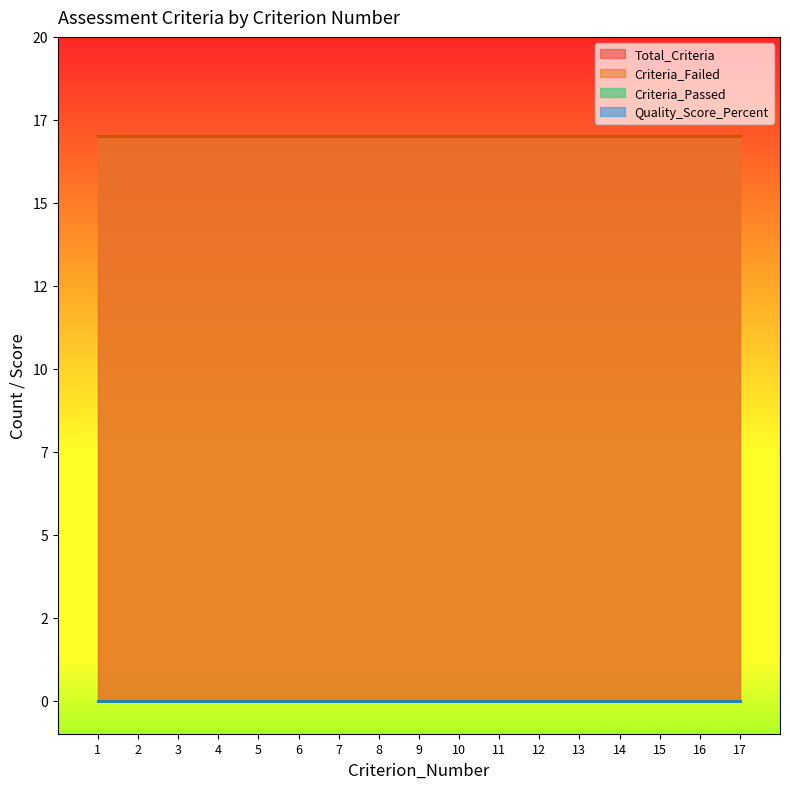

Reading left to right, list all the values displayed in this chart.

Total_Criteria: 17	17	17	17	17	17	17	17	17	17	17	17	17	17	17	17	17
Criteria_Failed: 17	17	17	17	17	17	17	17	17	17	17	17	17	17	17	17	17
Criteria_Passed: 0	0	0	0	0	0	0	0	0	0	0	0	0	0	0	0	0
Quality_Score_Percent: 0	0	0	0	0	0	0	0	0	0	0	0	0	0	0	0	0